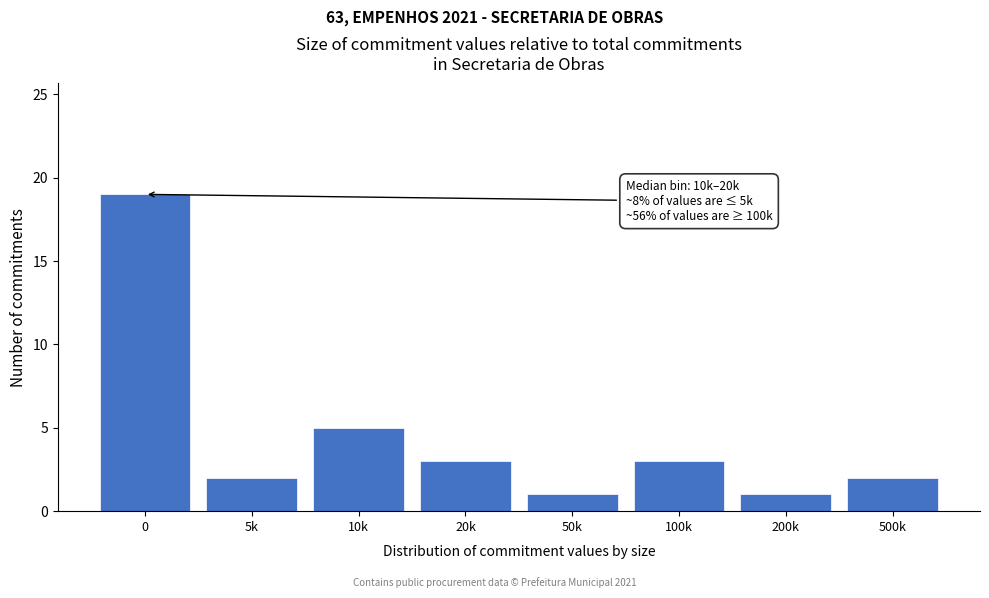

Reading left to right, what are all the values shown in this chart?

0=19	5k=2	10k=5	20k=3	50k=1	100k=3	200k=1	500k=2